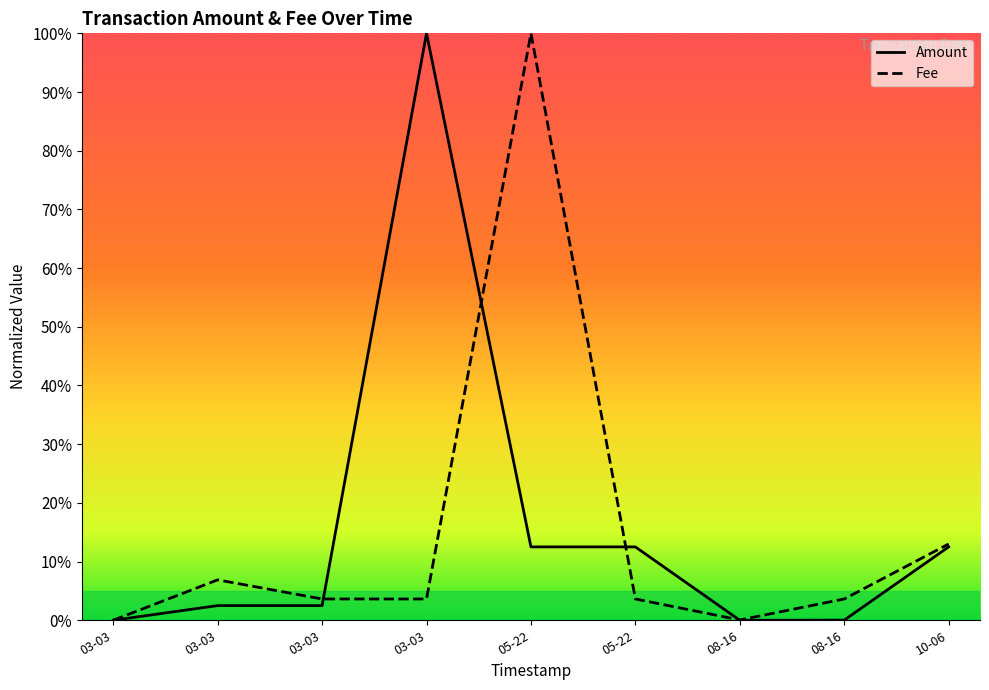

List the labels in order of Amount value, largest first.

03-03, 05-22, 05-22, 10-06, 03-03, 03-03, 08-16, 08-16, 03-03